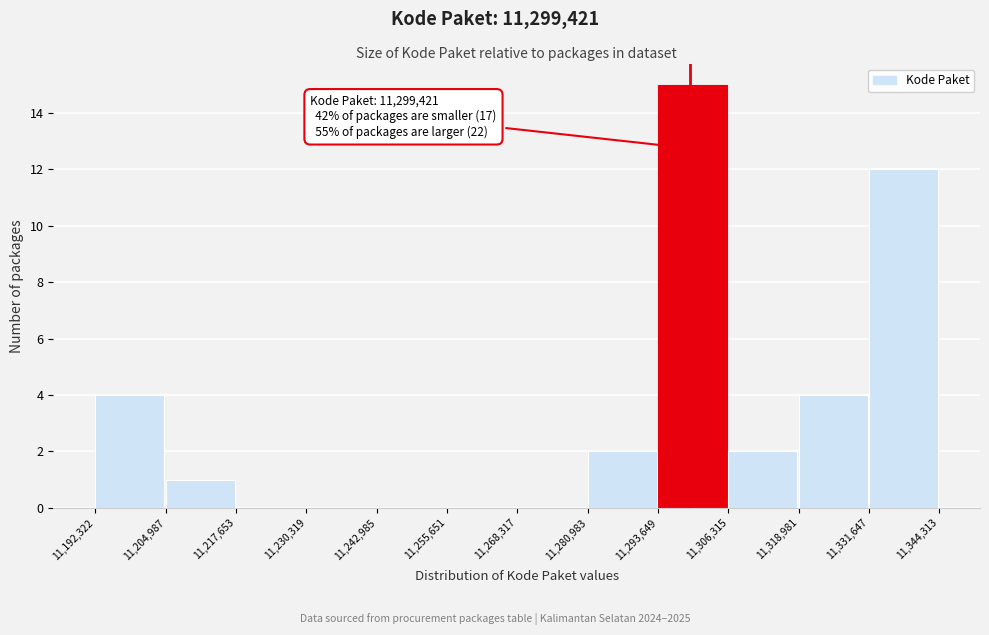

Over which range of the x-axis is the bar tallest?

11,293,649 to 11,306,315